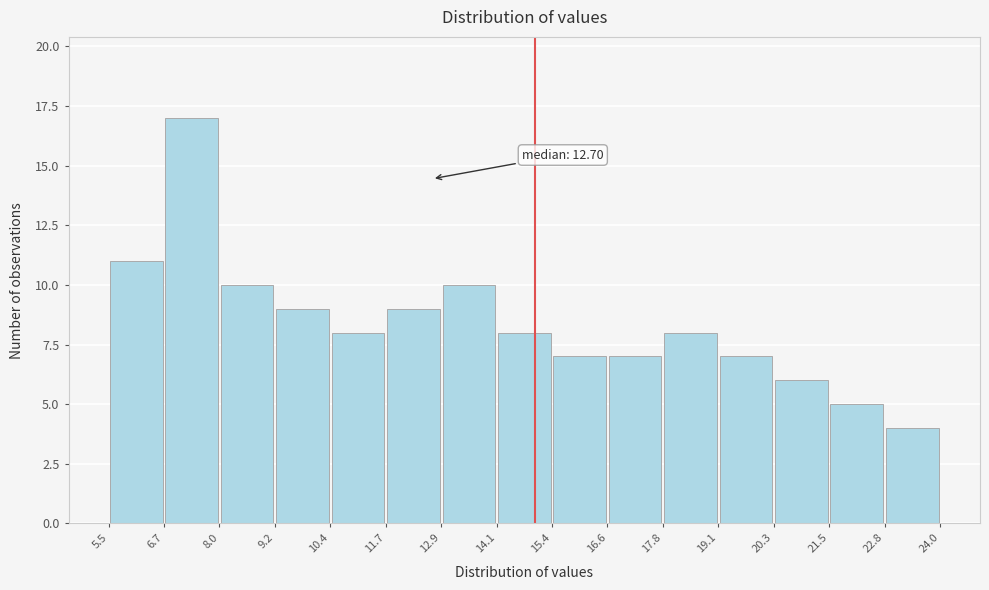

Which range on the x-axis has the tallest bar?

6.7 to 8.0